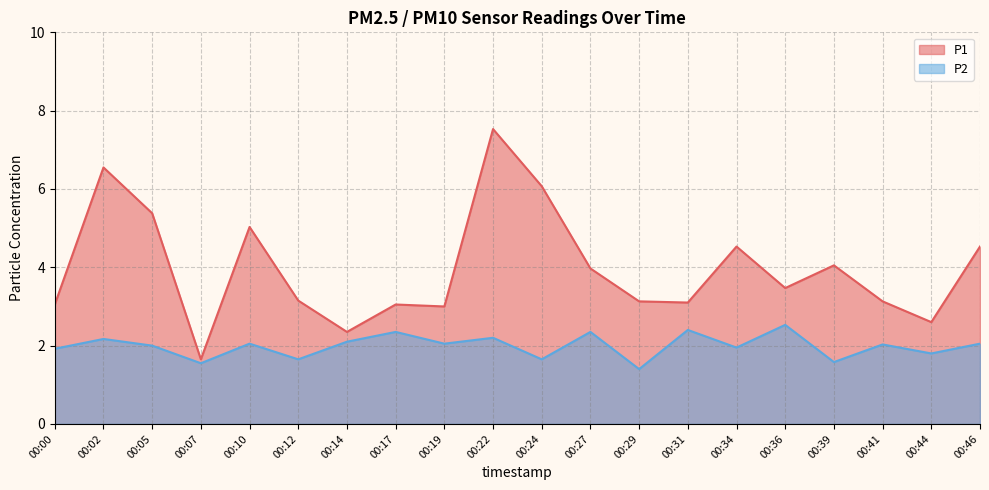

What is the value of the P1 point at the 12th from the left?

4.0